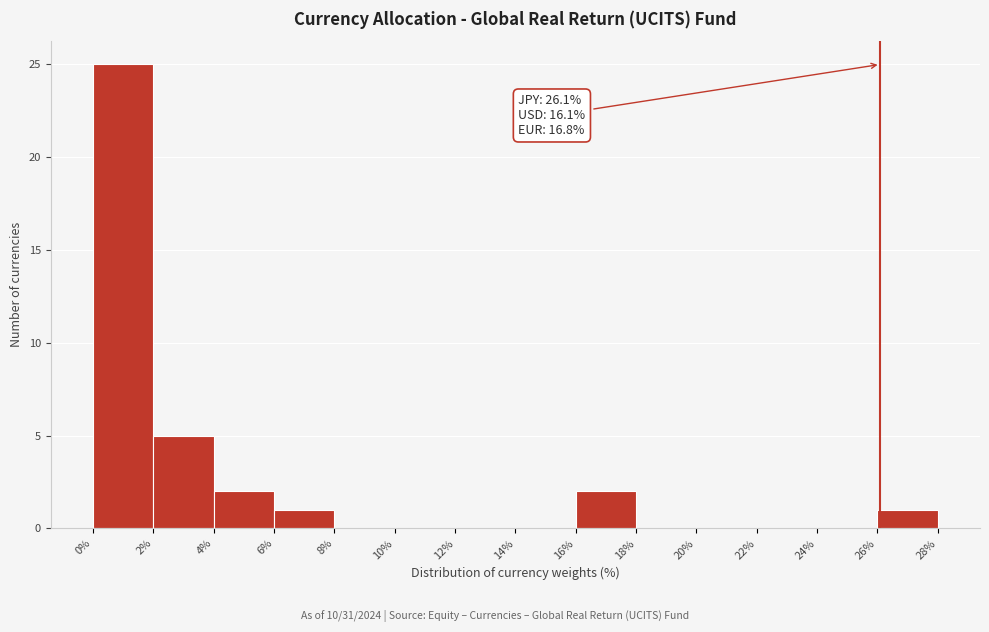

Over which range of the x-axis is the bar tallest?

0% to 2%